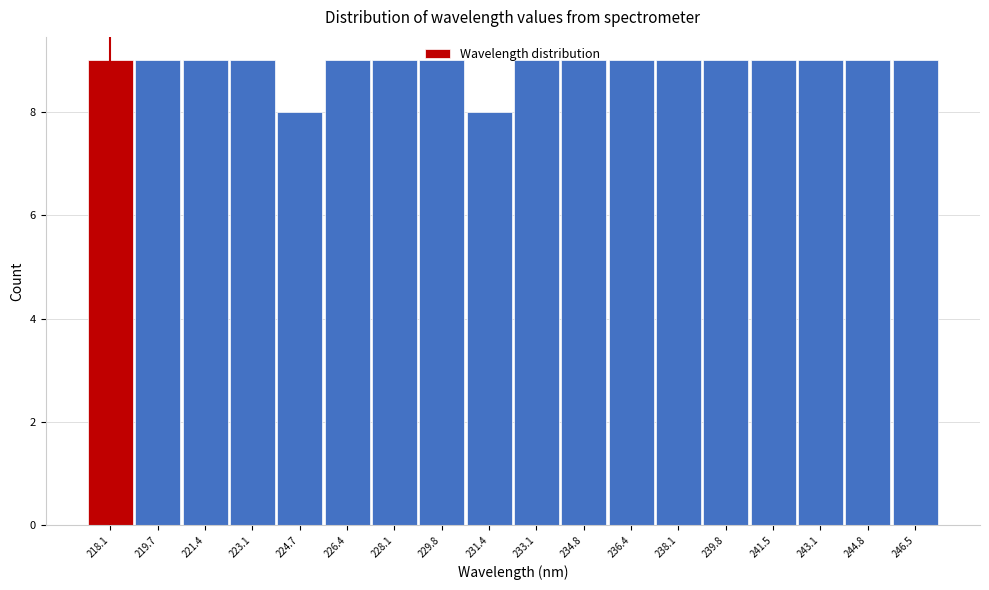

Which has a higher value, 233.1 or 224.7?

233.1